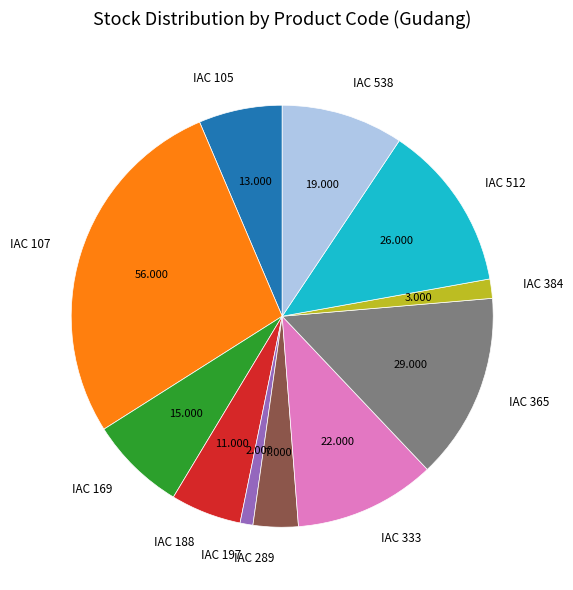

Do IAC 384 and IAC 197 together represent more than half of the pie?

No